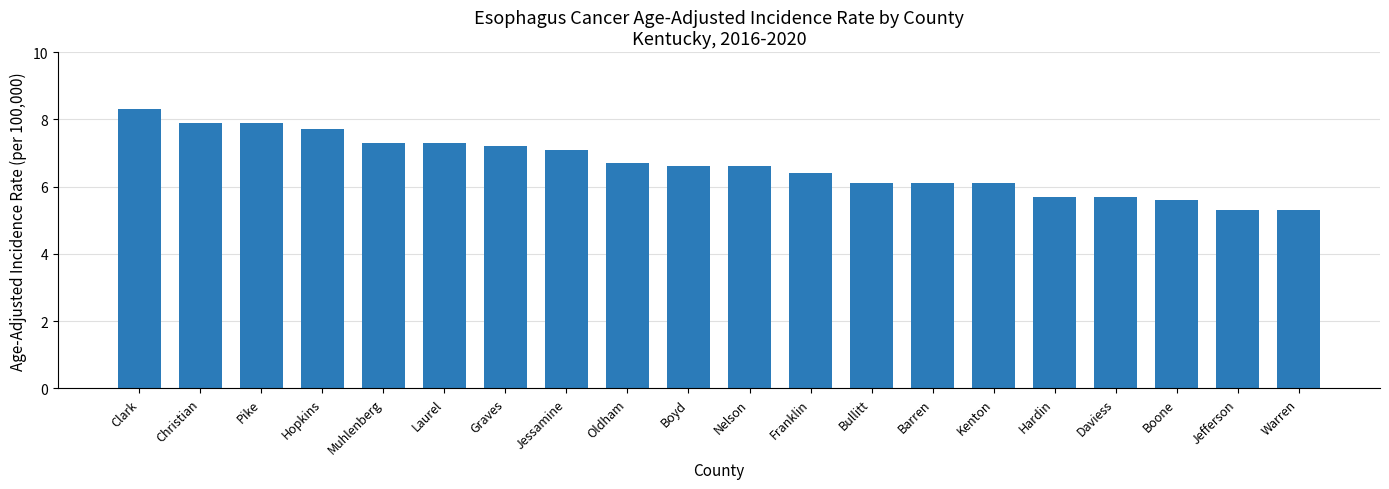

Count the number of values greater than 6.

15